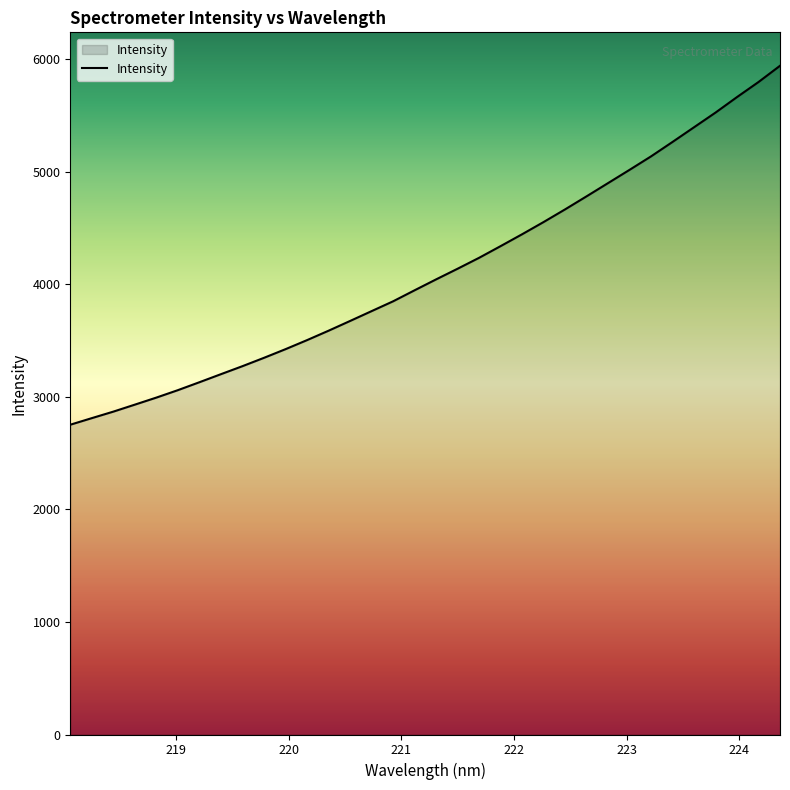

What is the difference between the maximum and minimum values?

3187.8